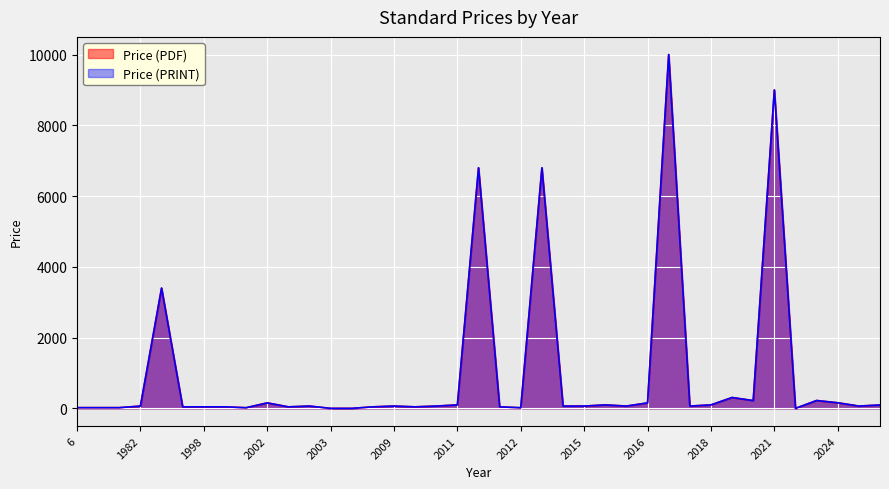

True or false: Price (PRINT) and Price (PDF) intersect in this chart.

False